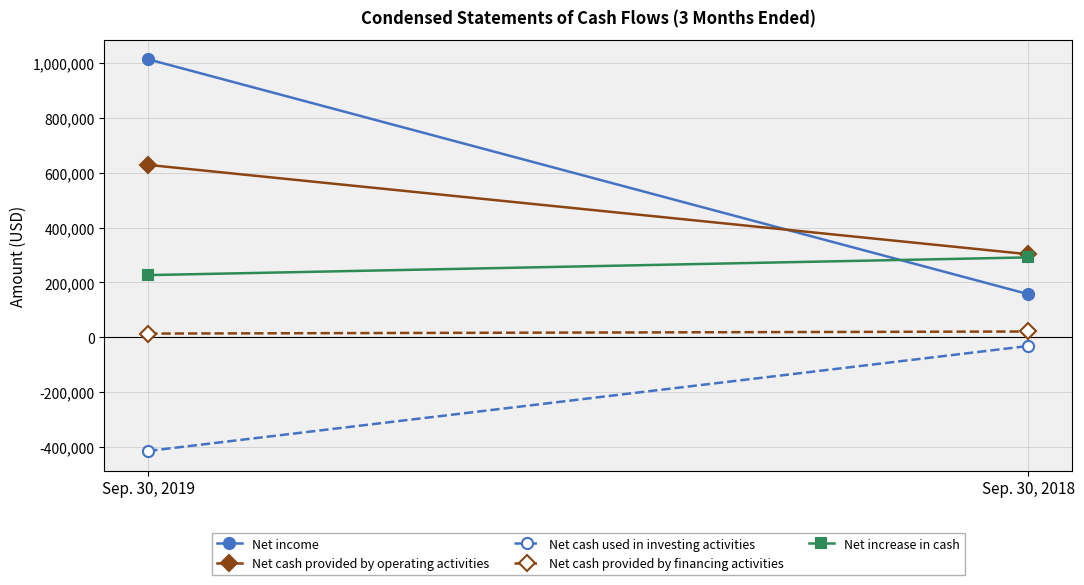

What is the highest value of the Net income series?

1014556